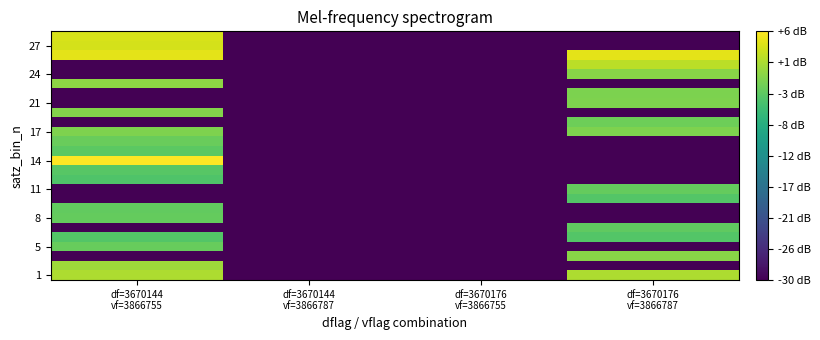

At which category is the sum across all series the highest?

df=3670144
vf=3866755